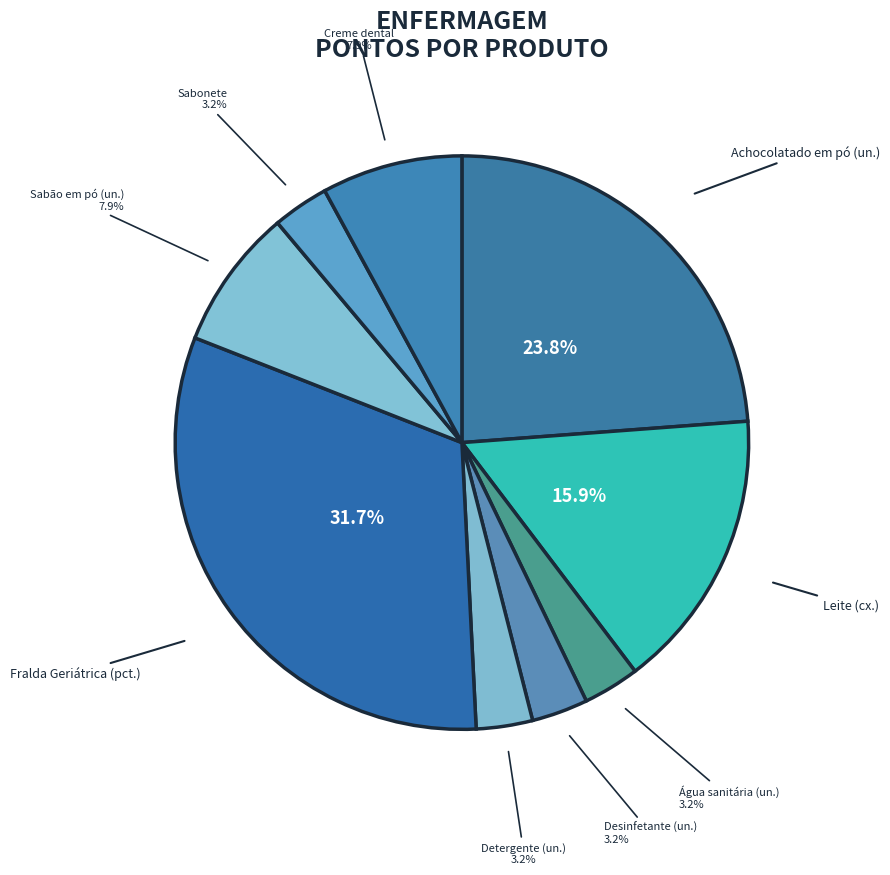

Count the number of slices in the pie.

9